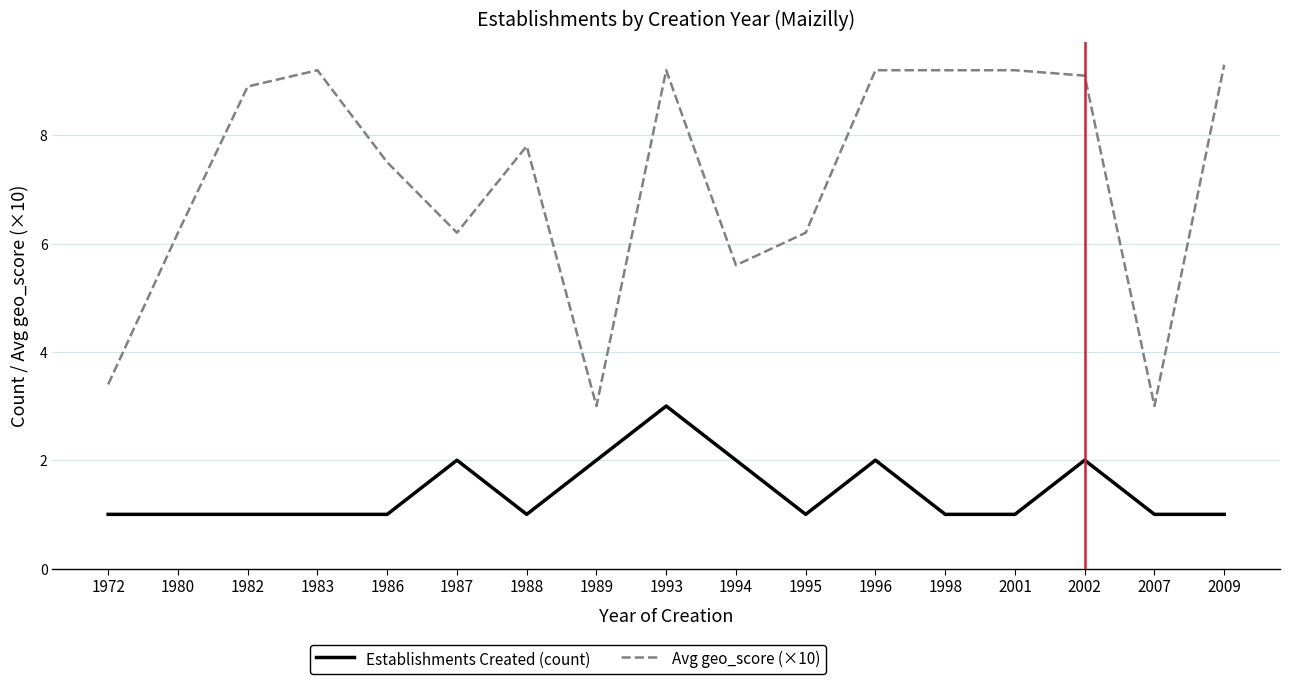

What is the minimum value shown in the chart?

1.0